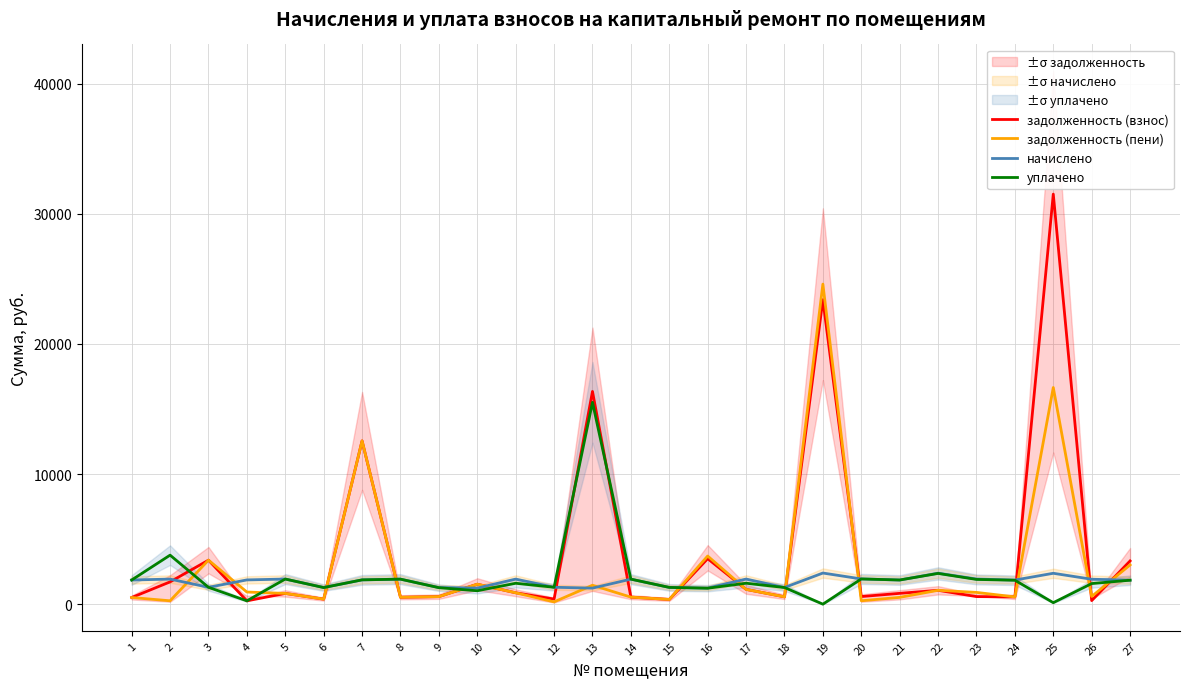

How many lines are shown in the chart?

4